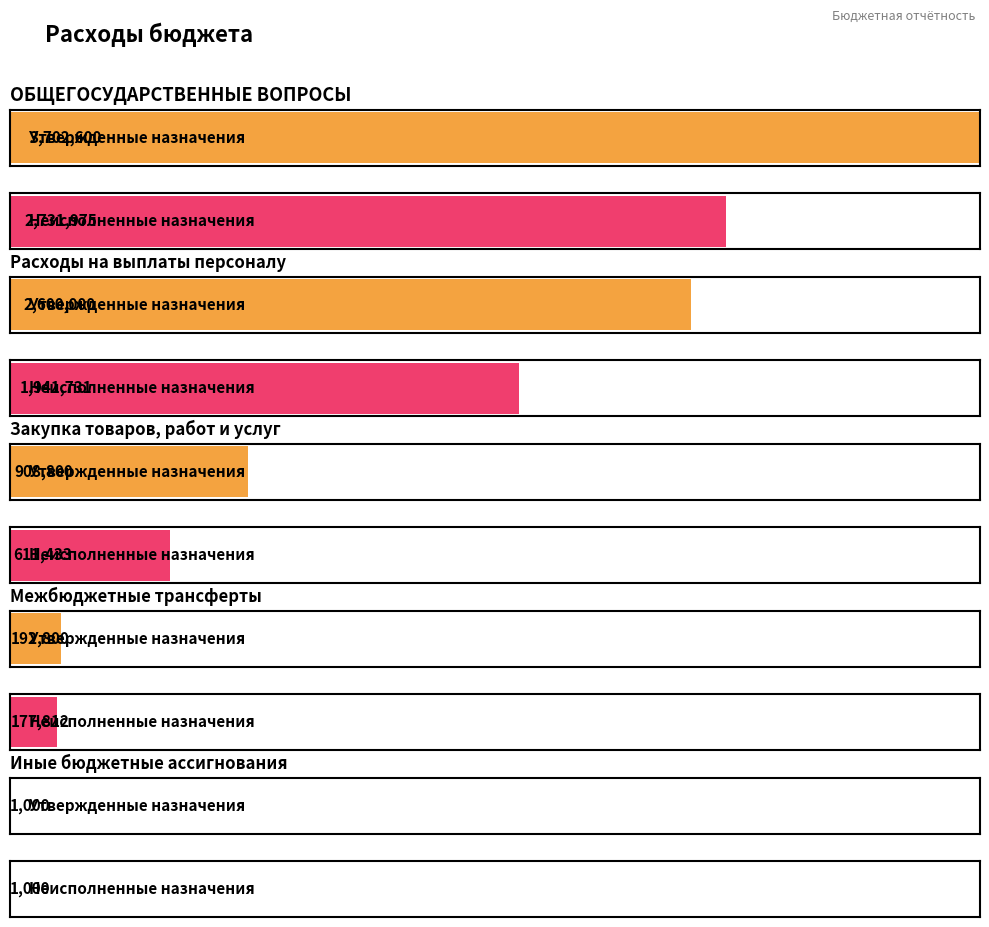

Which series has the largest total across all categories?

Утвержденные бюджетные назначения